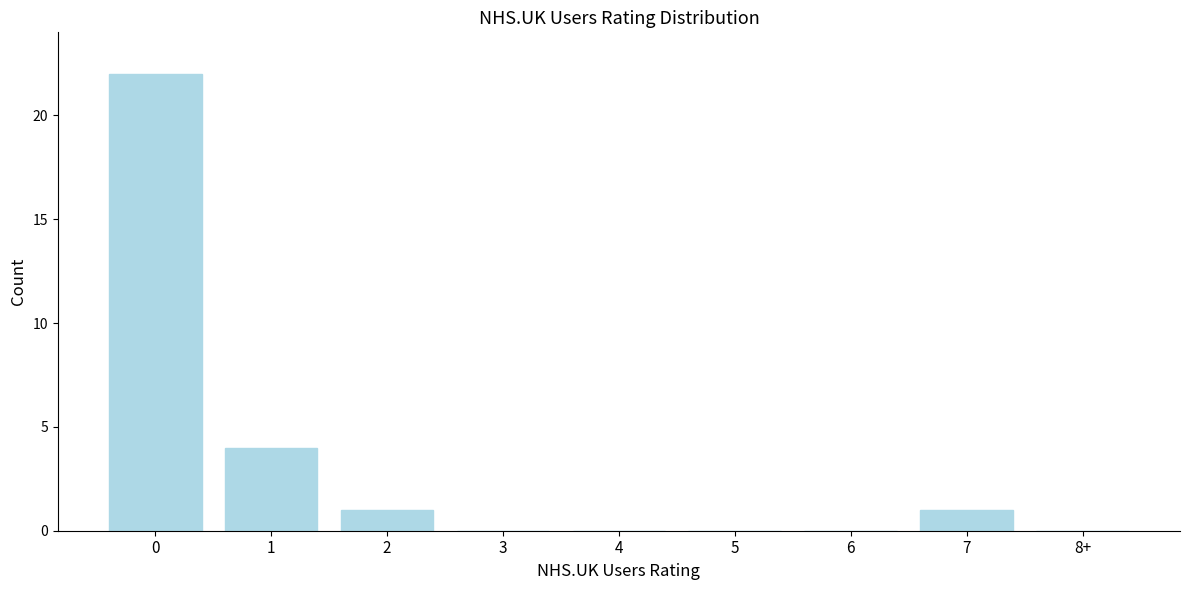

Reading left to right, extract all data points from this chart.

0=22	1=4	2=1	3=0	4=0	5=0	6=0	7=1	8+=0